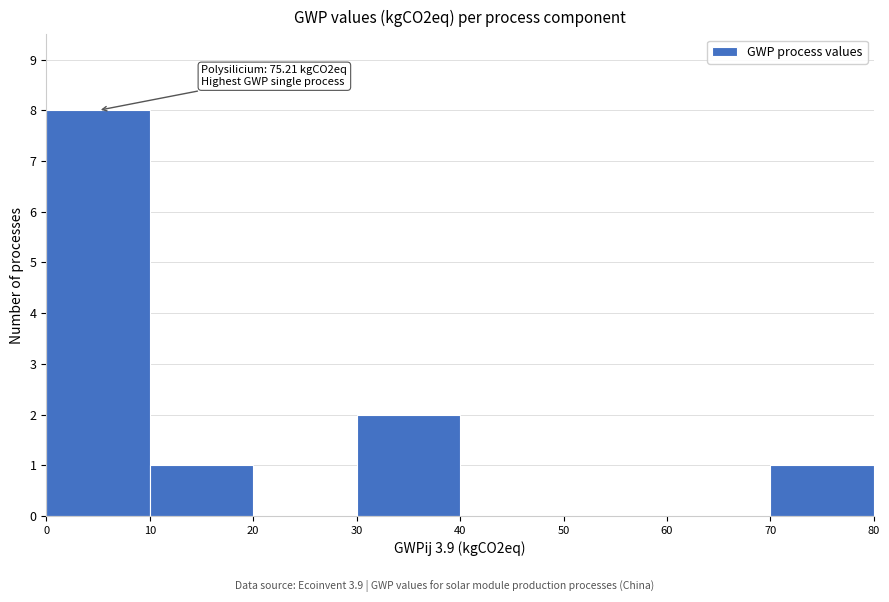

Over which range of the x-axis is the bar tallest?

0 to 10